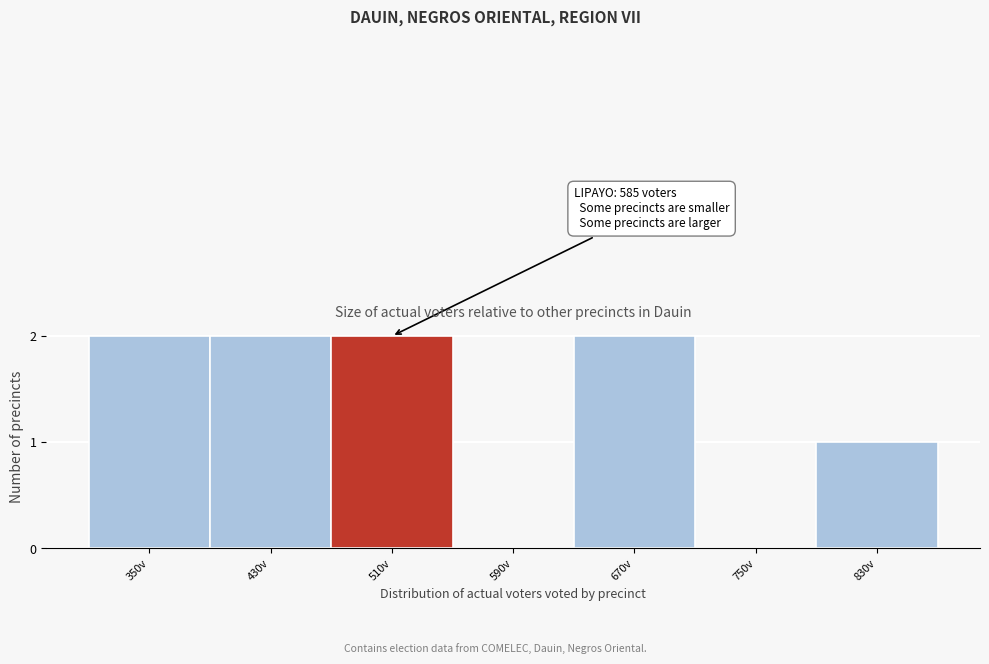

Reading left to right, list all the values displayed in this chart.

350v=2	430v=2	510v=2	590v=0	670v=2	750v=0	830v=1